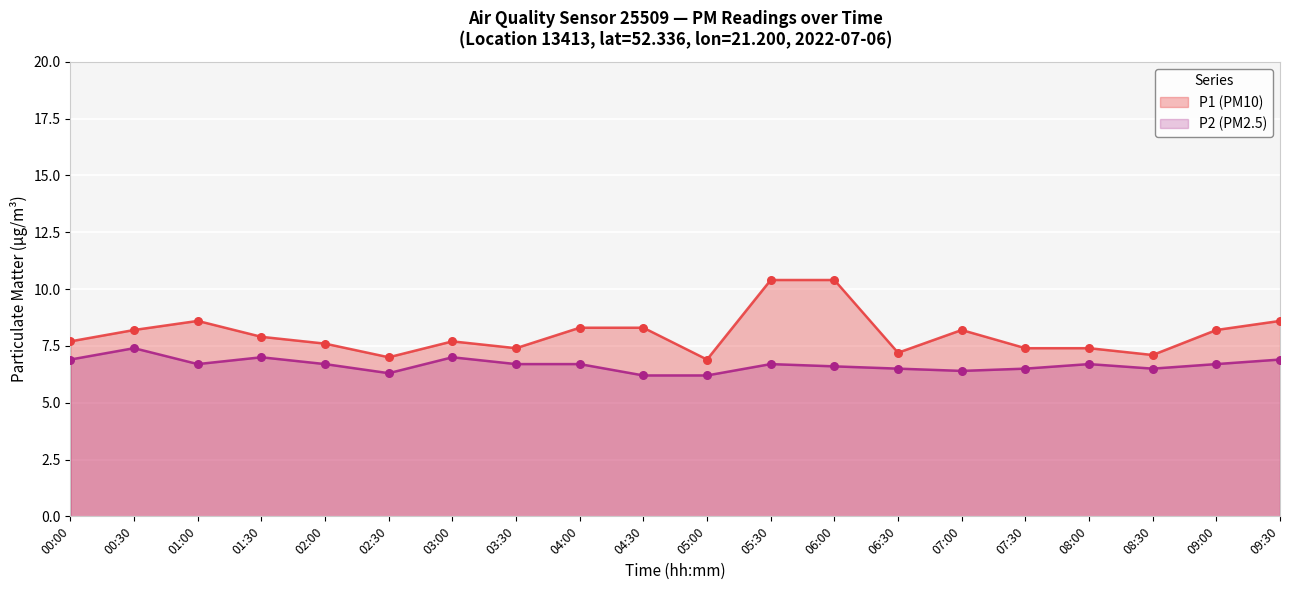

Which series reaches the minimum Y coordinate?

P2 (PM2.5)